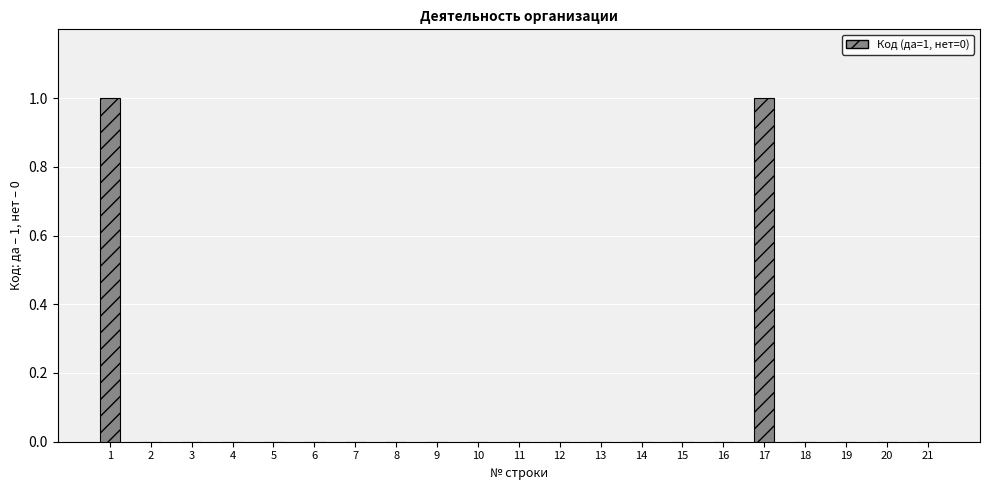

True or false: the data shows 0 at 21.

True